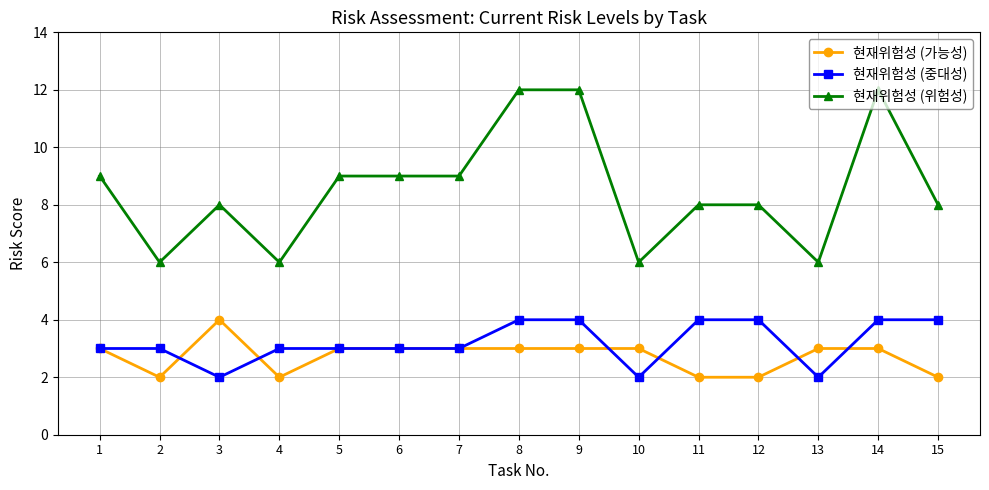

True or false: 현재위험성 (위험성) has a value of 13 at 3.

False